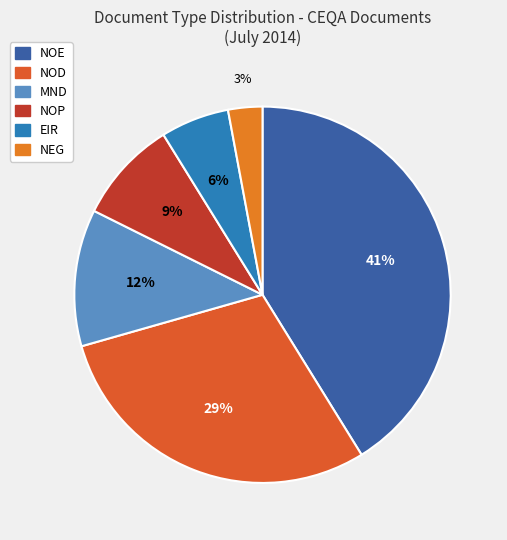

Is it true that MND is 19% of the pie?

False